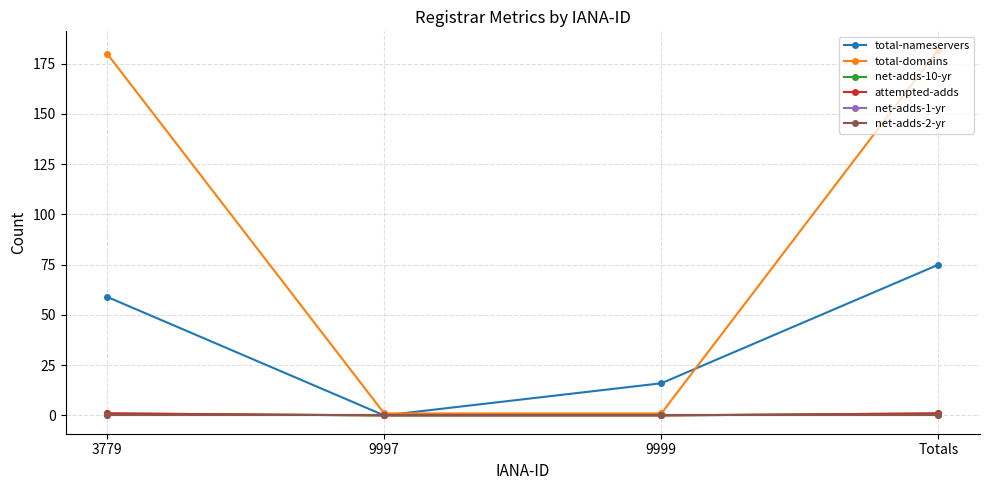

What is the total value across all series at 9997?

1